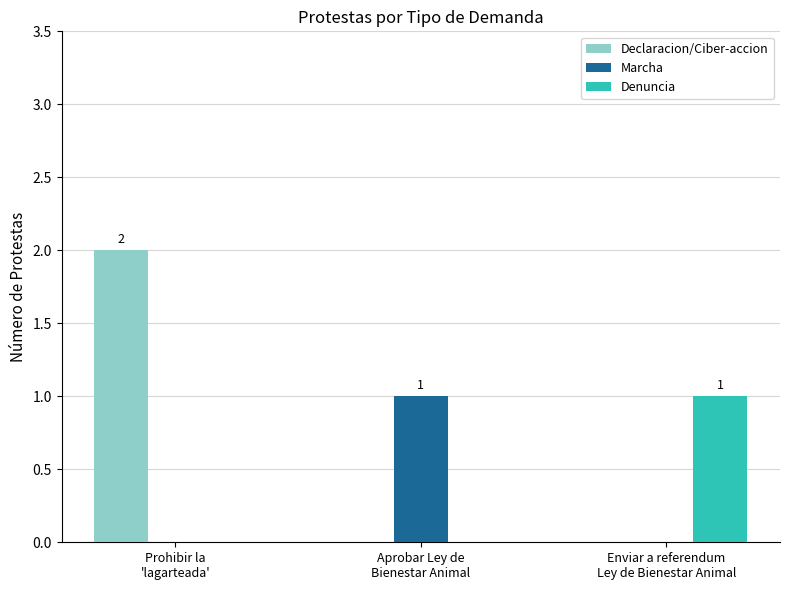

Which series has the largest total across all categories?

Declaracion/Ciber-accion